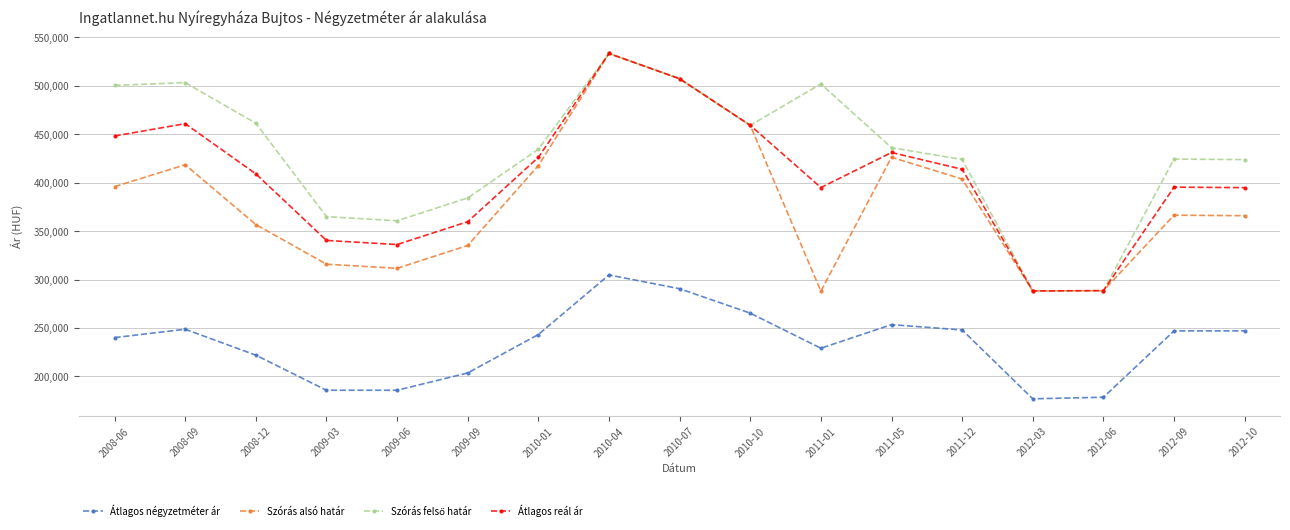

What is the value of the Átlagos négyzetméter ár point at the 8th from the left?

304761